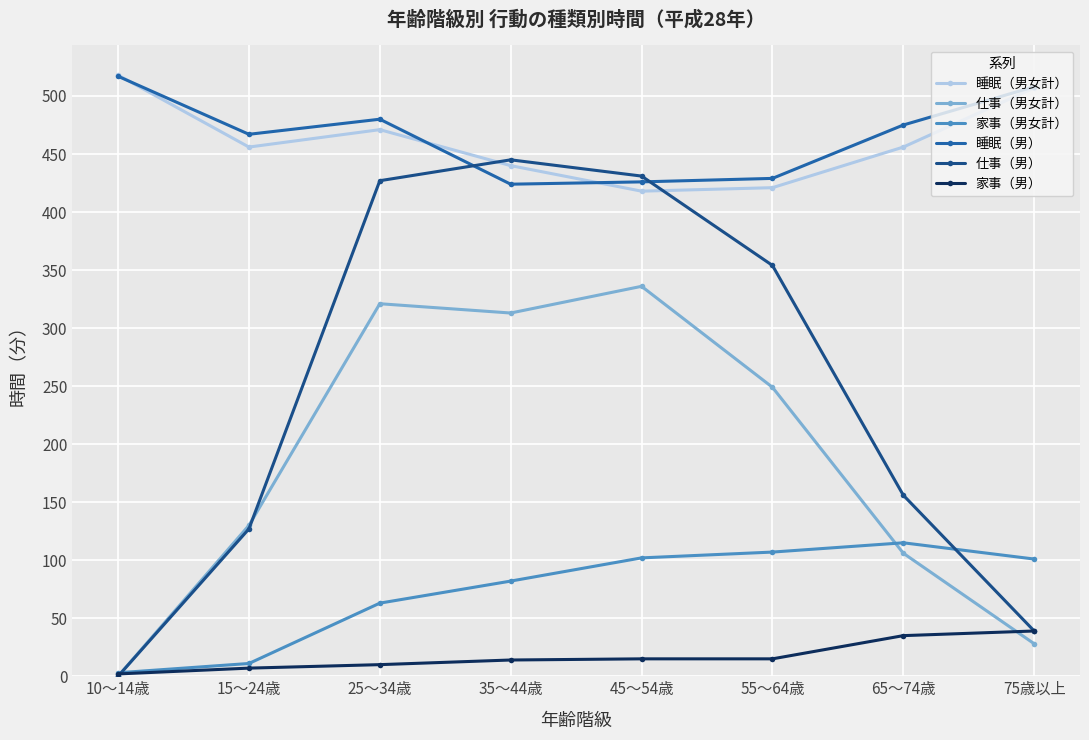

What is the difference between the 仕事（男） values at 55～64歳 and 45～54歳?

77